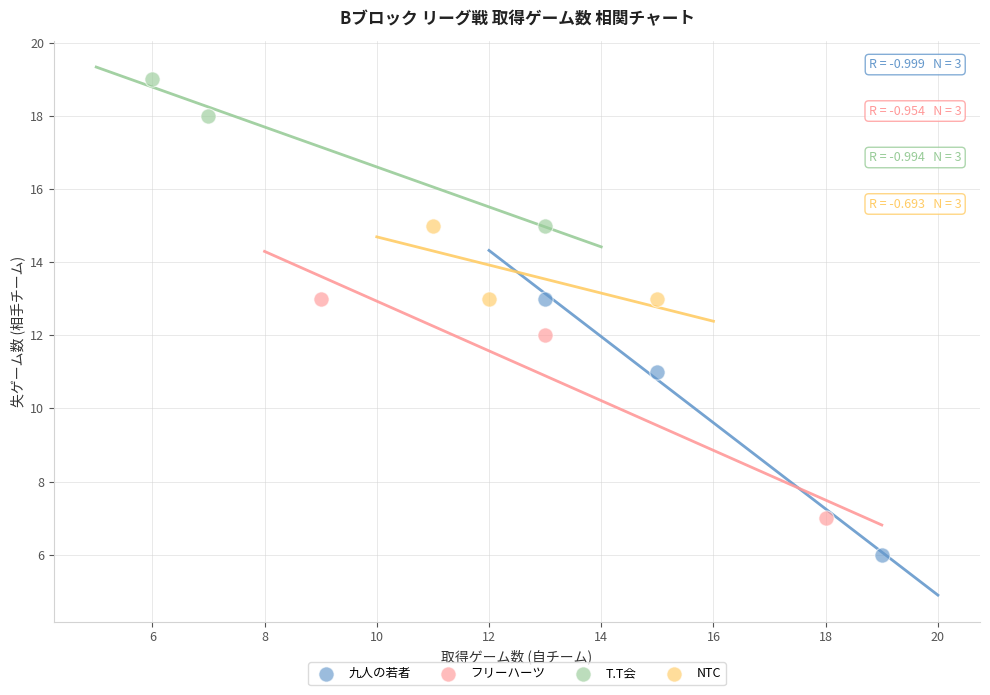

Which series reaches the minimum Y coordinate?

九人の若者